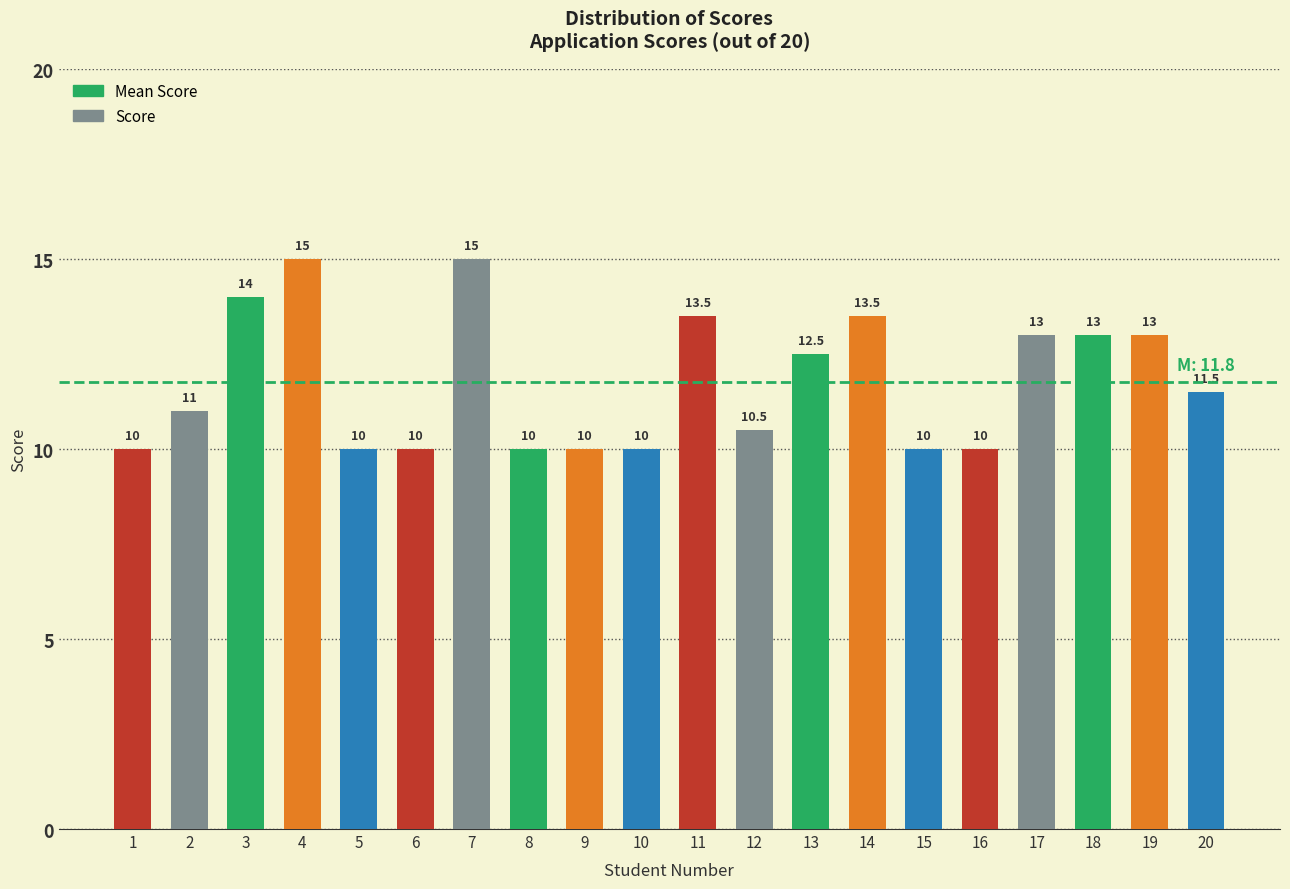

How many data points does each series have?

20